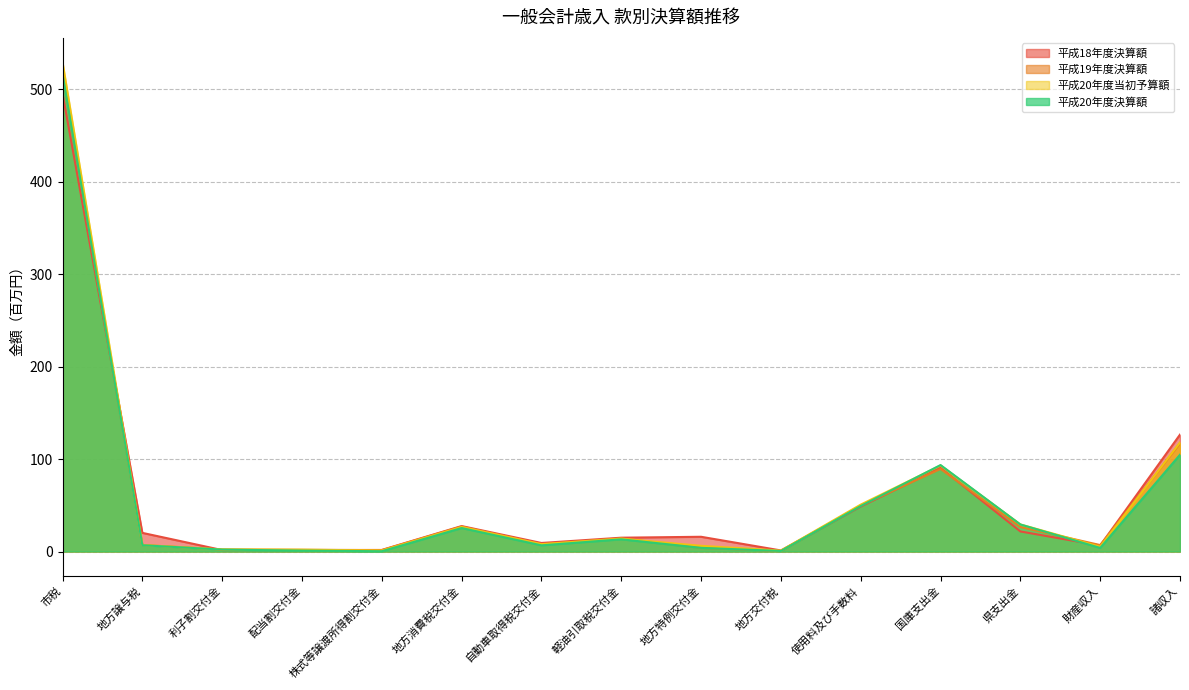

Does the chart have visible grid lines?

Yes